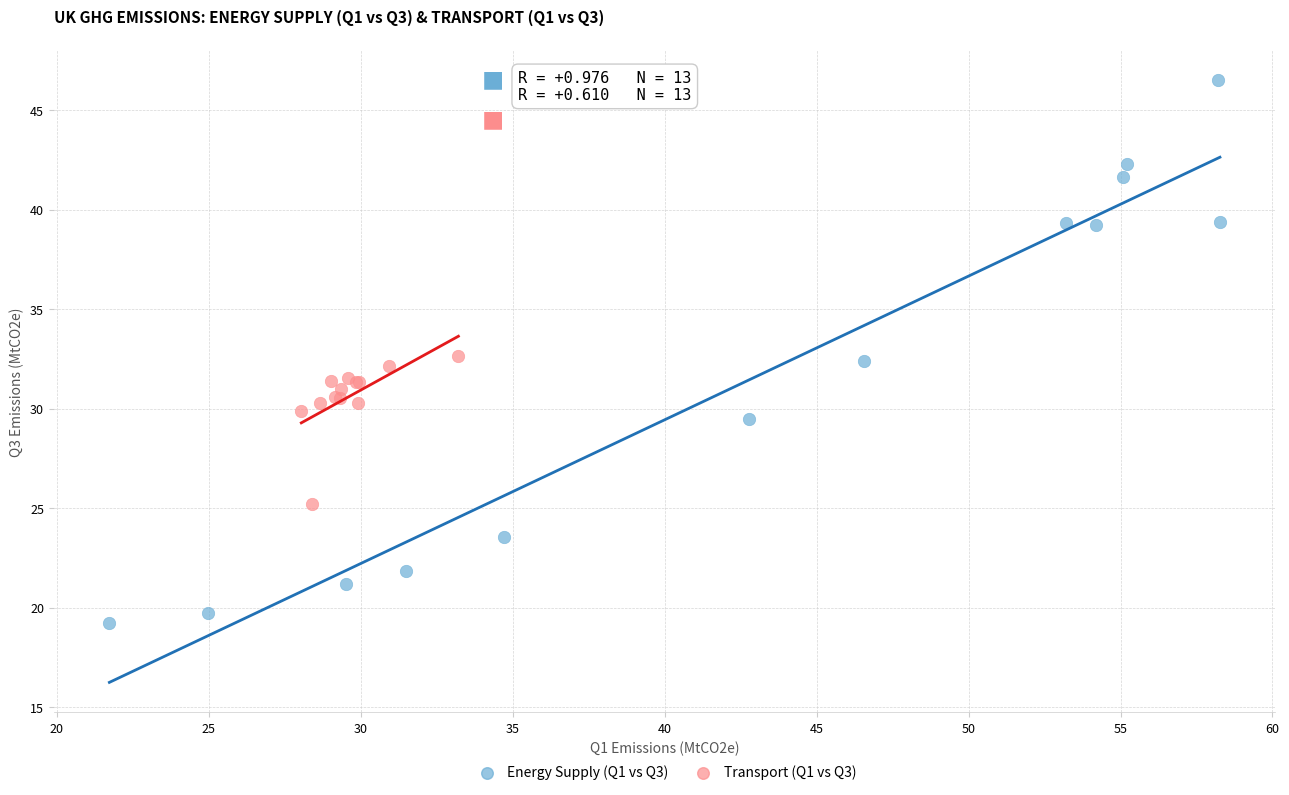

What are all the series names shown in the legend?

Energy Supply (Q1 vs Q3), Transport (Q1 vs Q3)